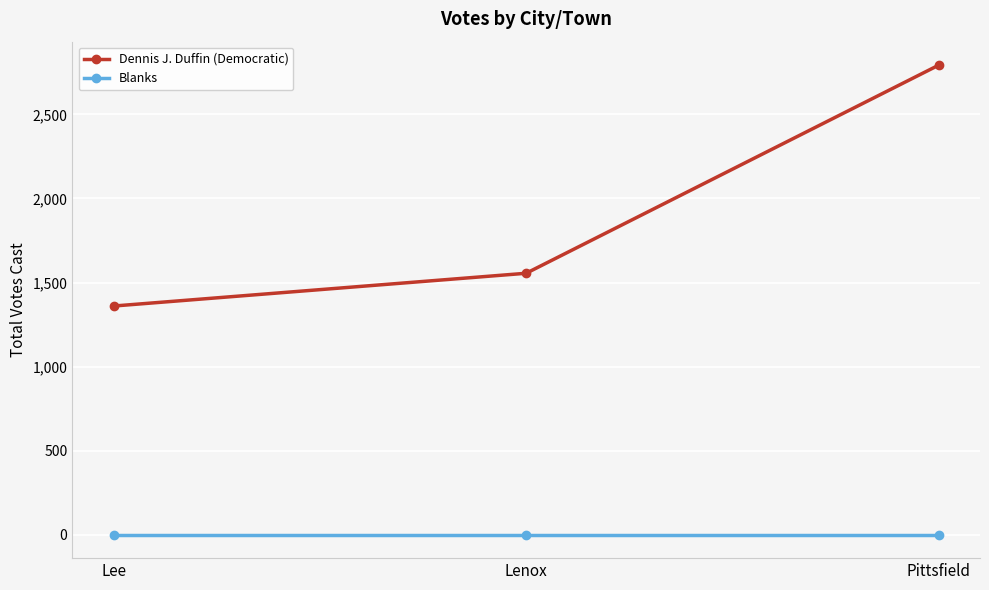

What is the difference between the highest and lowest values at Lee?

1360